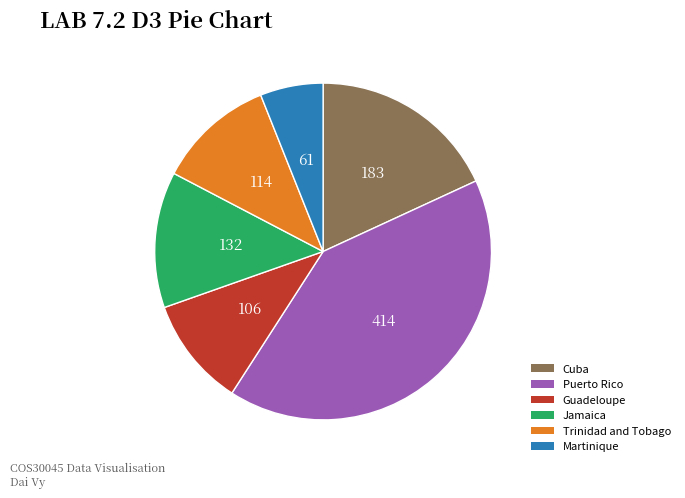

What is the largest slice in the pie chart?

Puerto Rico